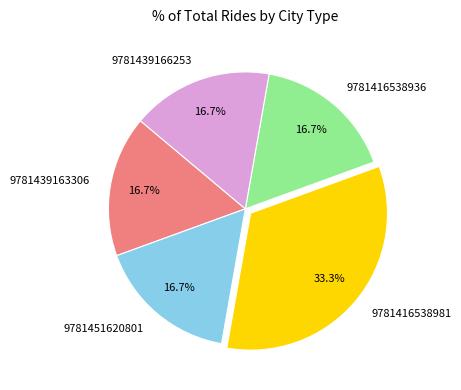

Is 9781439163306 the majority of the pie?

No